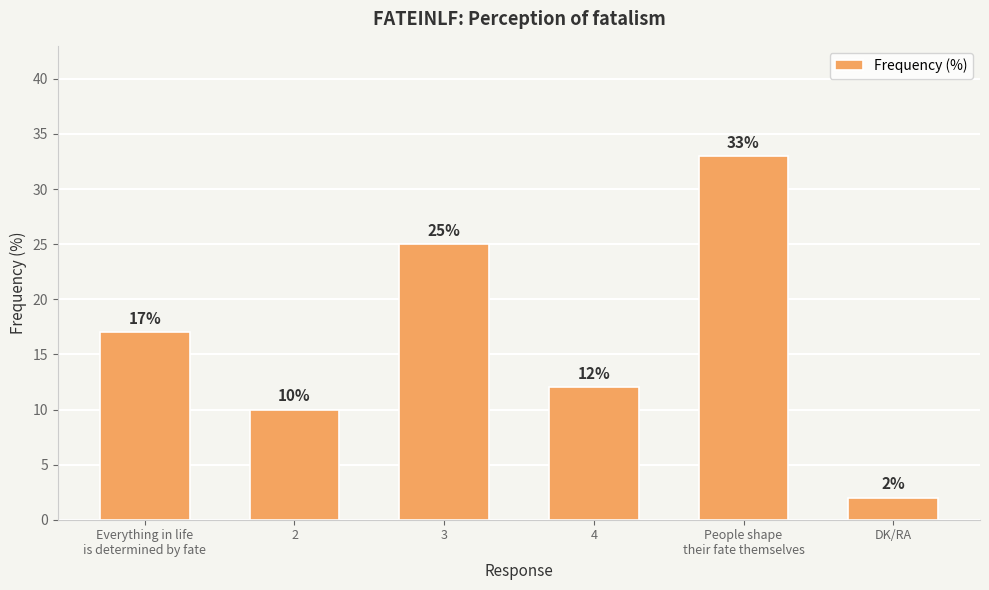

Rank the categories by value from lowest to highest.

DK/RA, 2, 4, Everything in life
is determined by fate, 3, People shape
their fate themselves